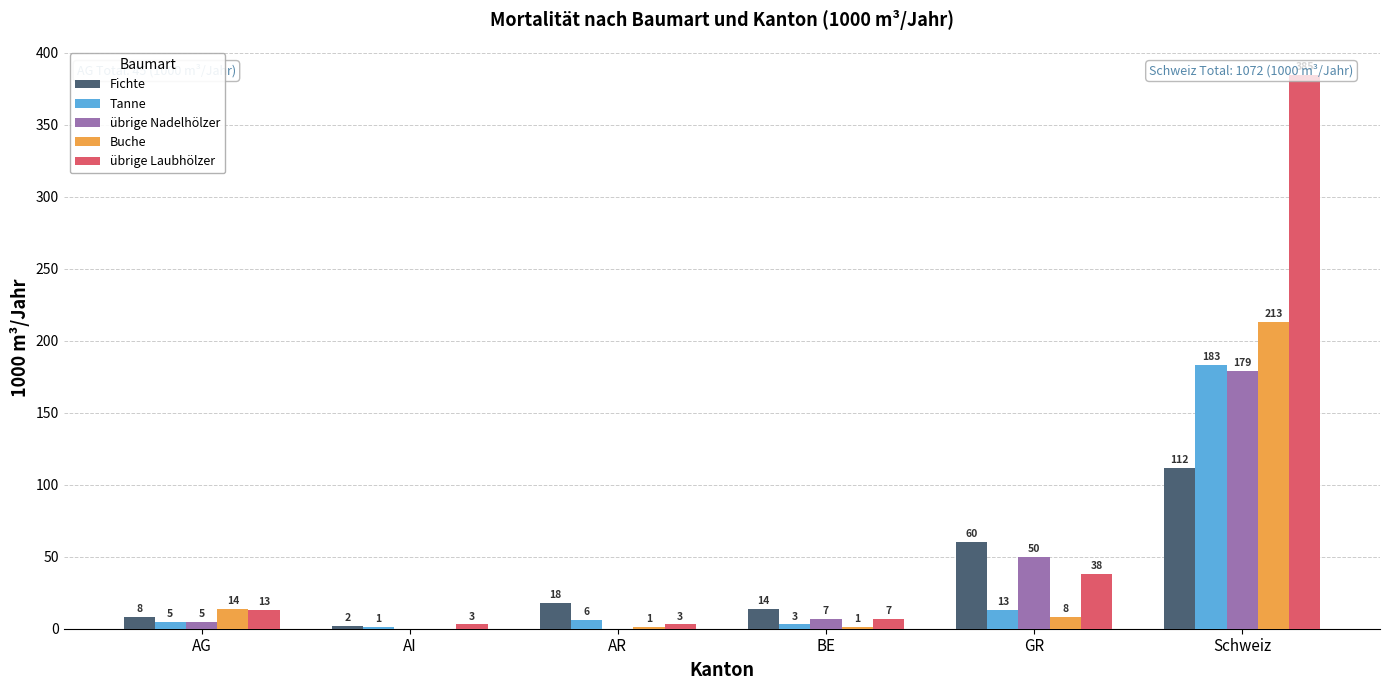

True or false: Buche has a value of 8 at GR.

True